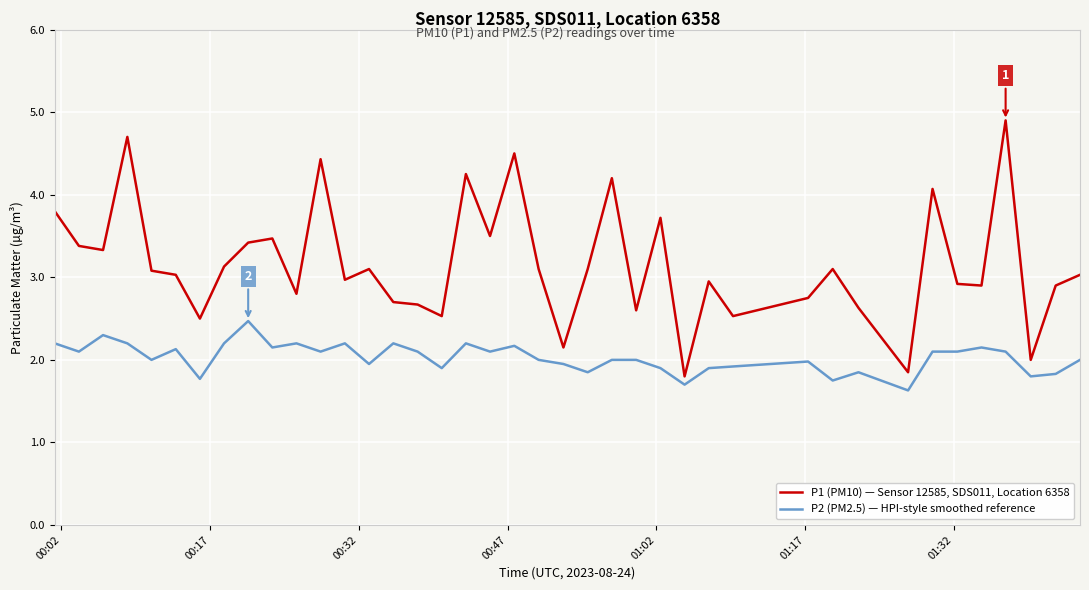

What is the smallest value displayed?

1.6